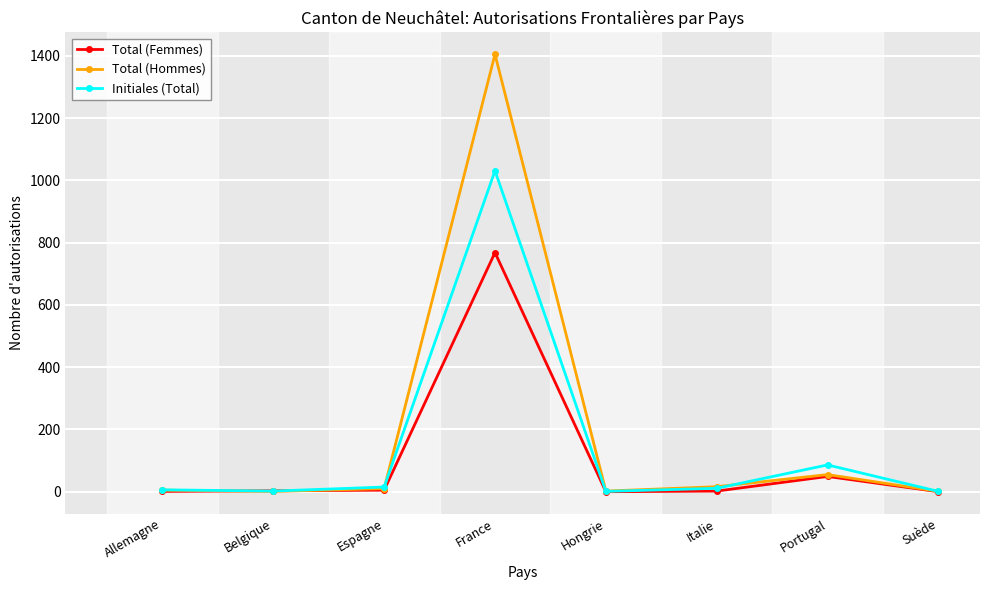

How many lines are shown in the chart?

3